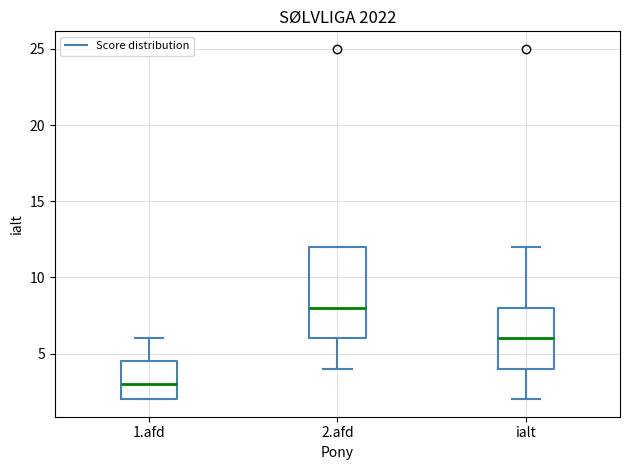

Which box's median line is the highest?

2.afd